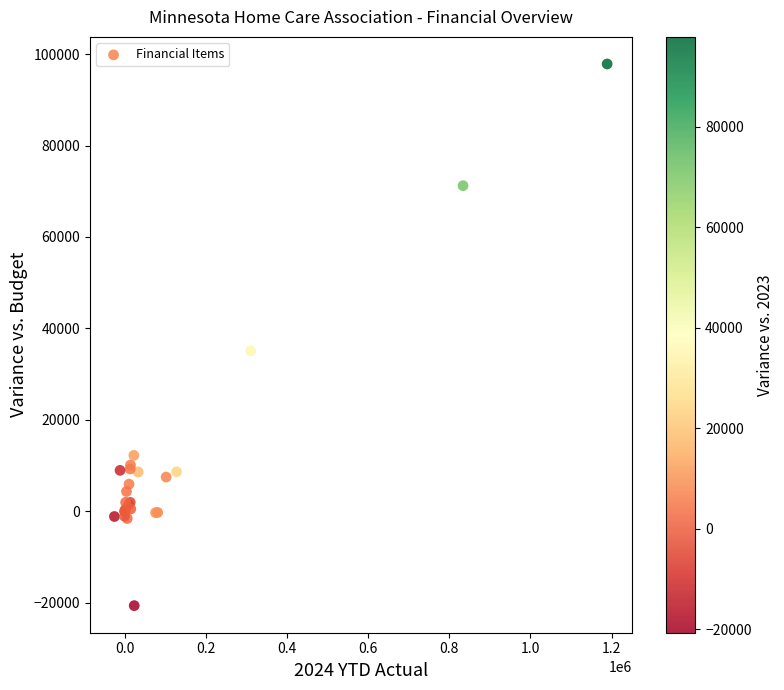

What Y value in the scatter plot is closest to 38598?

35083.9